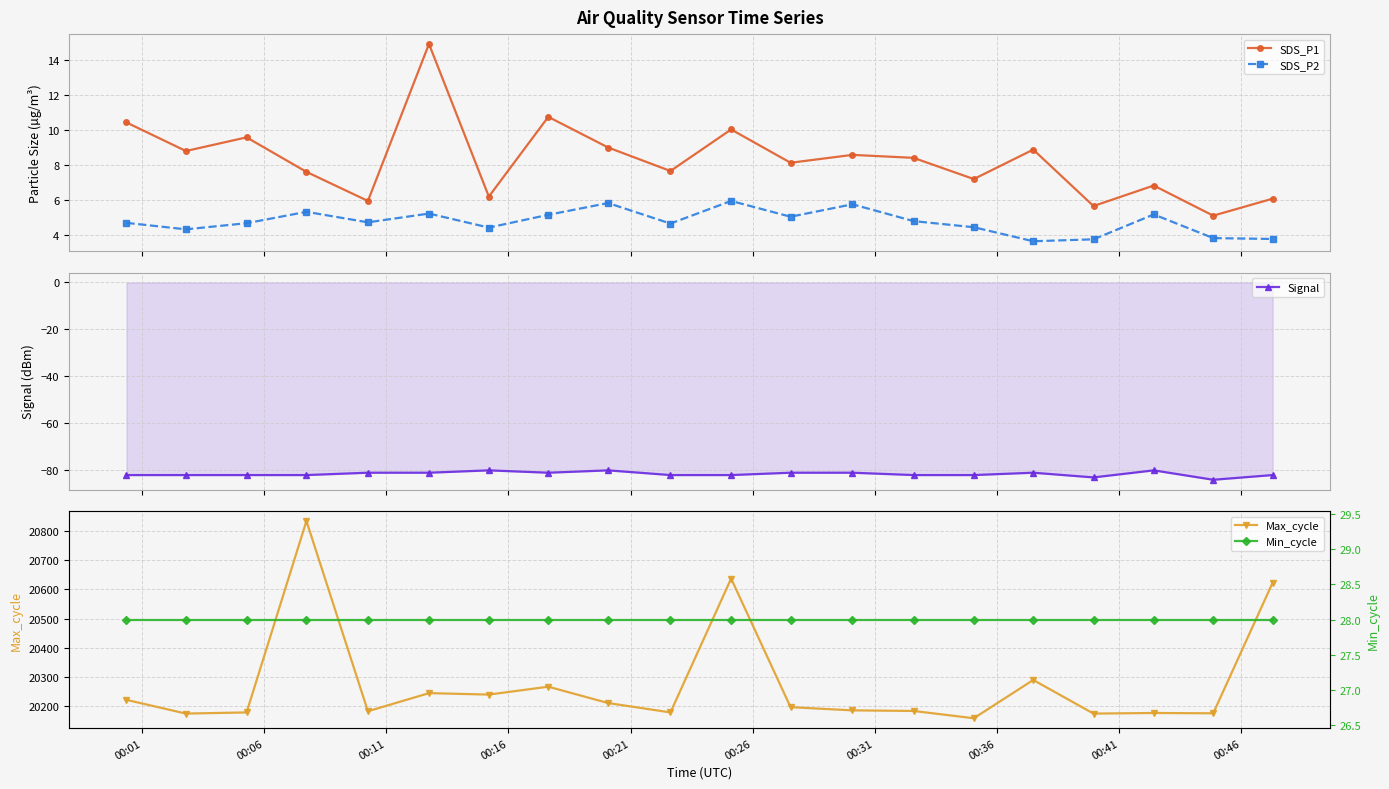

Which series has the widest spread of values?

Max_cycle